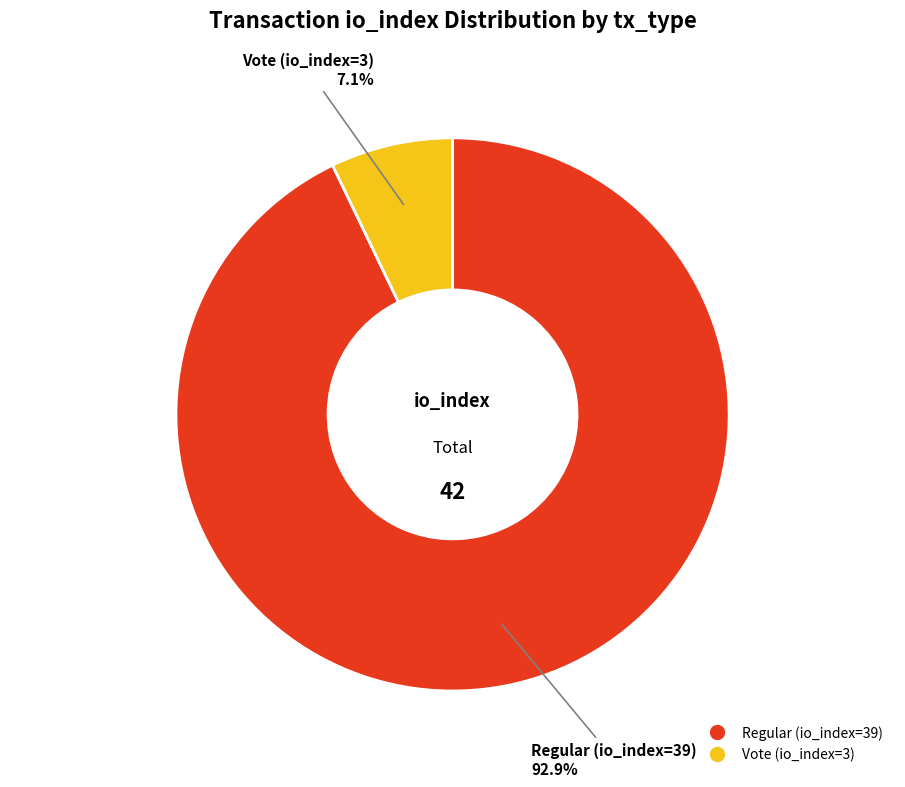

How much of the chart is everything except Regular (io_index=39)?

7.1%